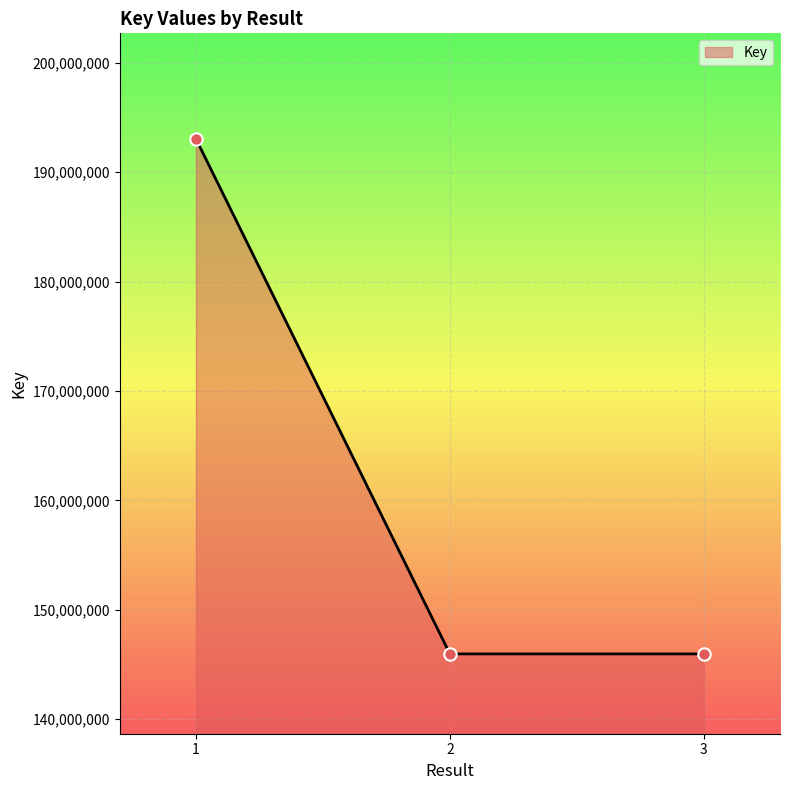

What is the change in value from 1 to 2?

-47088397